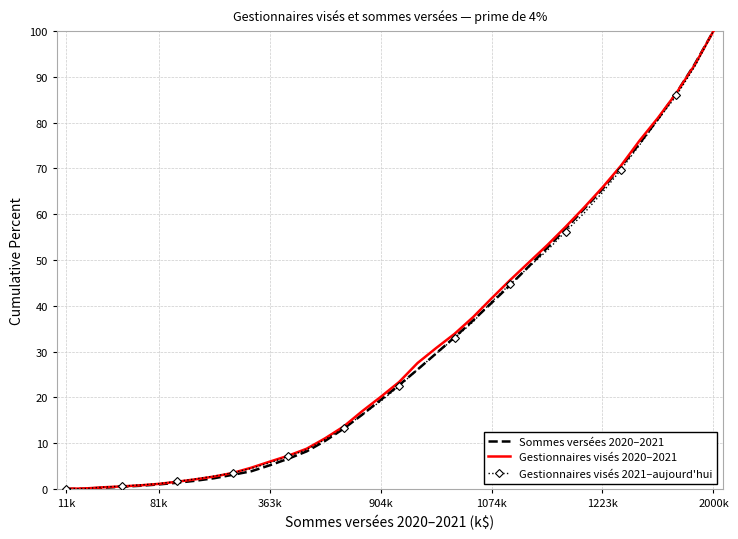

What is the greatest value displayed?

100.0